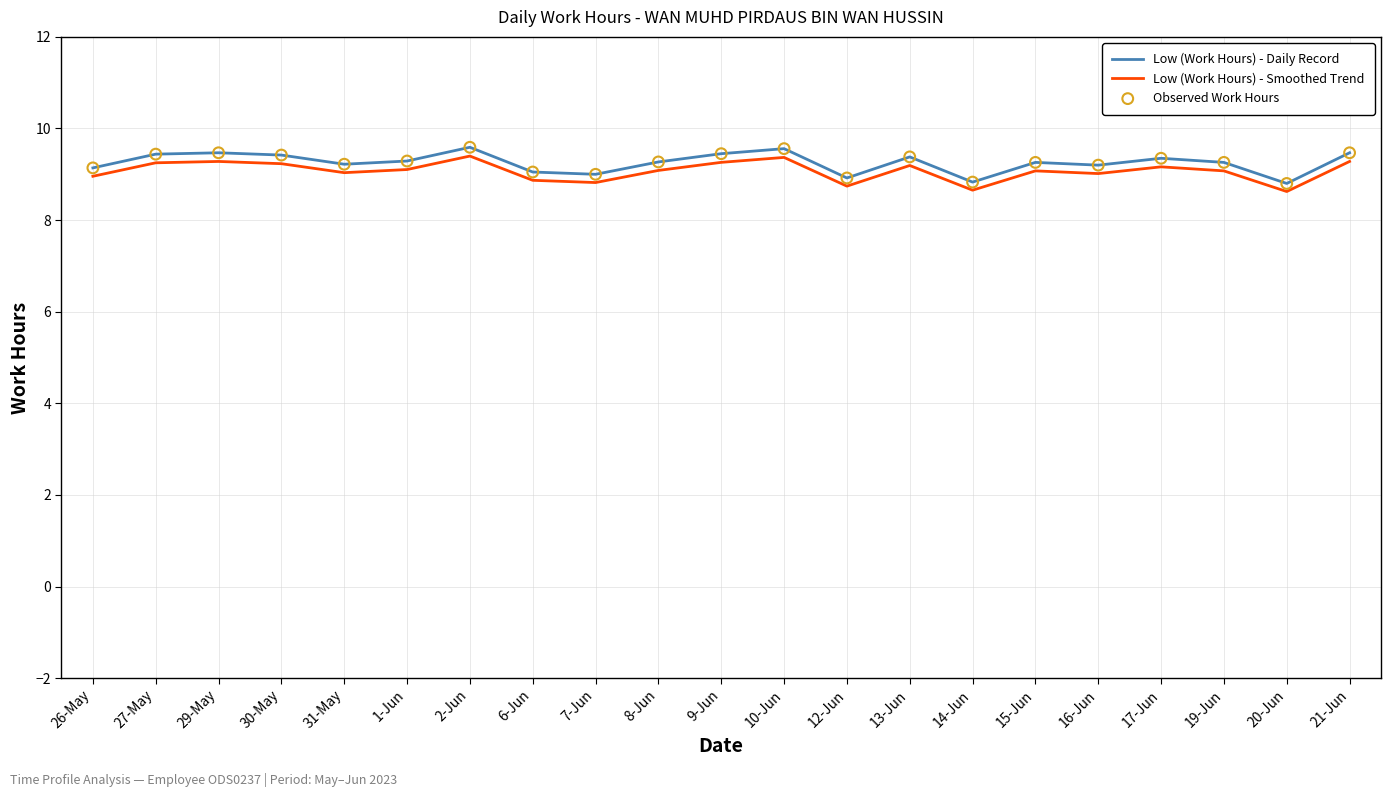

Which series has the widest spread of values?

Low (Work Hours) - Daily Record